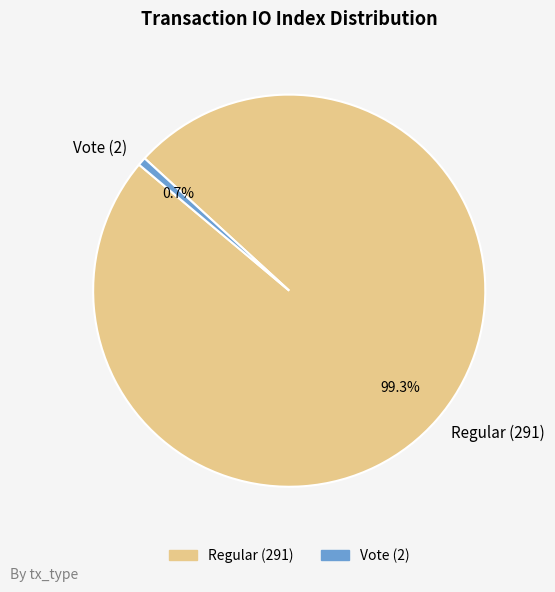

Which slice is the smallest?

Vote (2)